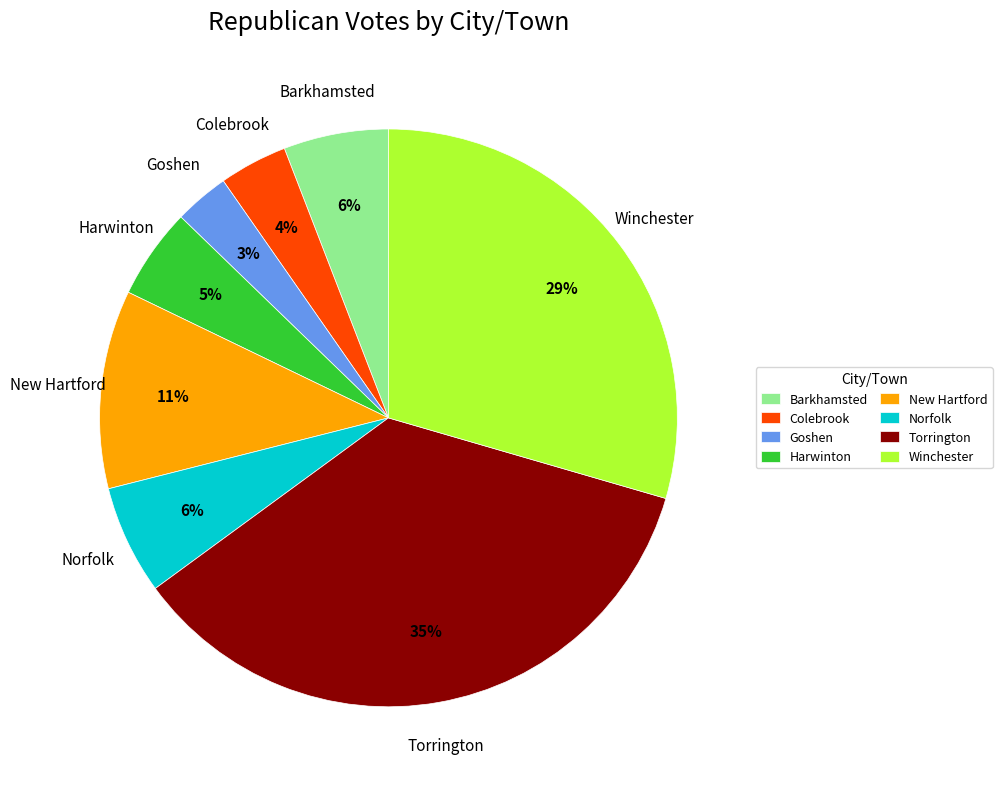

True or false: New Hartford accounts for 11% of the total.

True